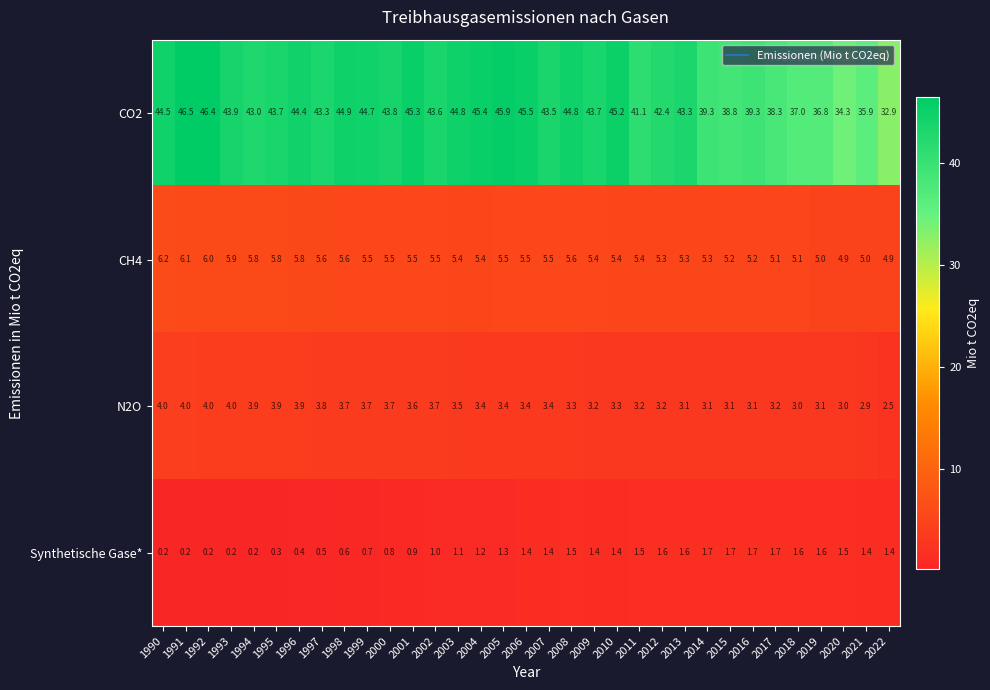

Between 1999 and 2000, which series saw the biggest shift?

CO2